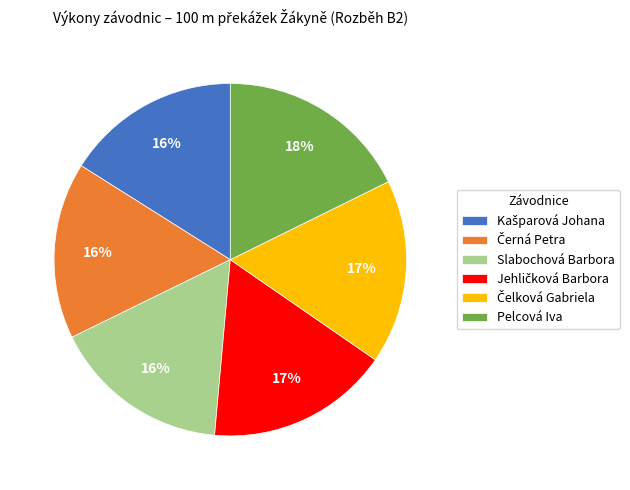

Is it true that Pelcová Iva is 18% of the pie?

True